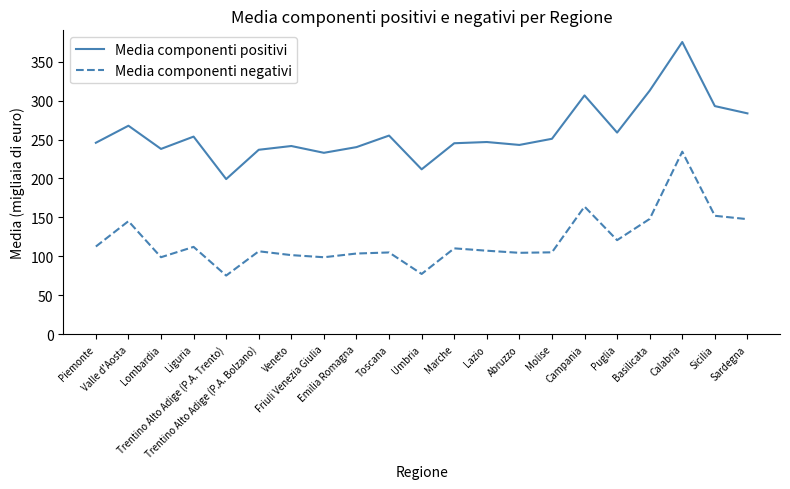

Rank the series by their average value, from lowest to highest.

Media componenti negativi, Media componenti positivi